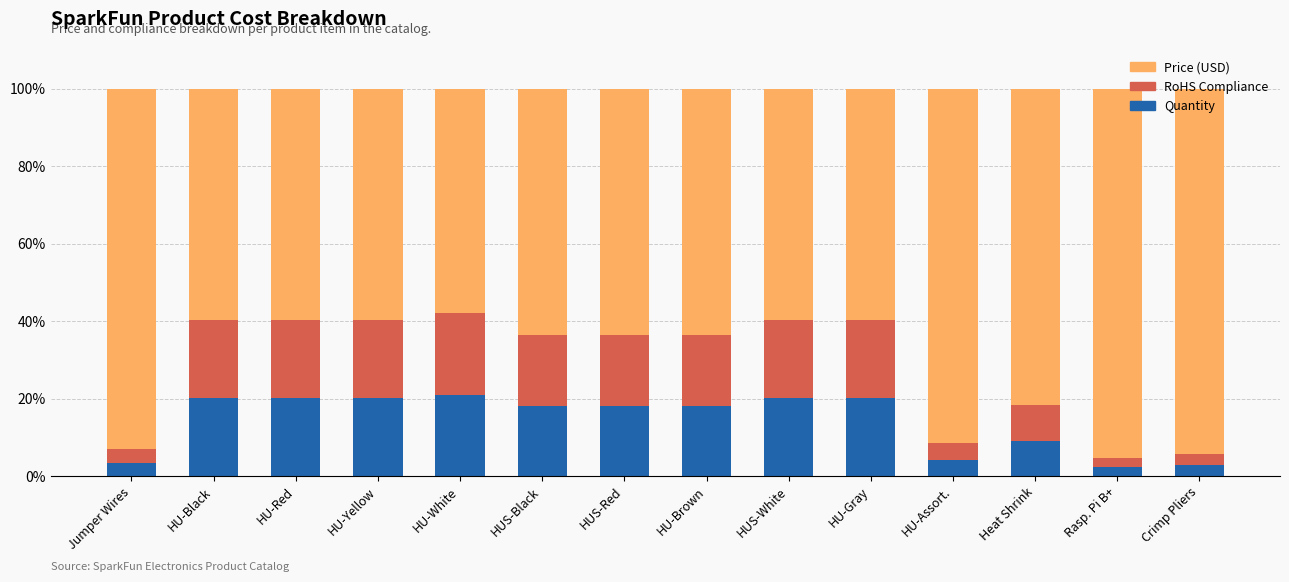

What is the sum of all Quantity values?

198.7